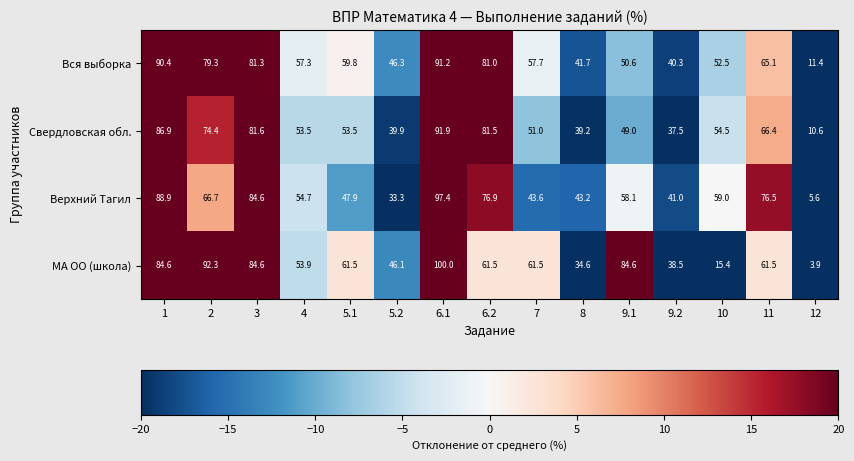

At which label is Вся выборка closest to 51?

9.1